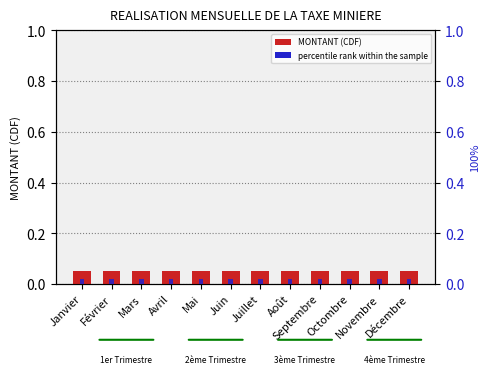

How many bars are there in total?

24